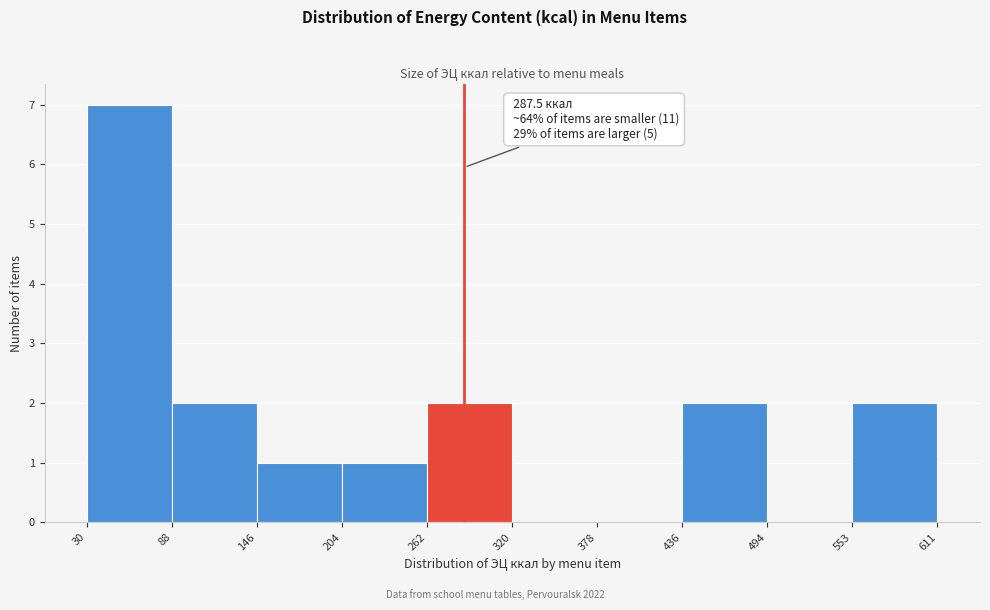

Over which range of the x-axis is the bar tallest?

30 to 88